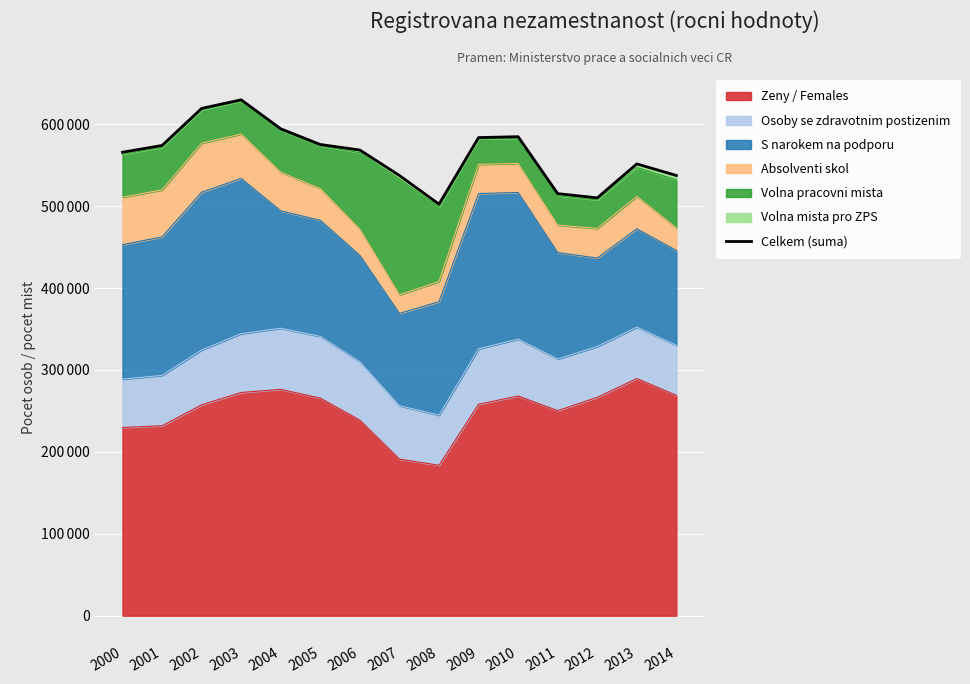

Reading right to left, extract all data points from this chart.

2014=537390	2013=551515	2012=510066	2011=515264	2010=584755	2009=583657	2008=502394	2007=537355	2006=568463	2005=575211	2004=594329	2003=629775	2002=619253	2001=574019	2000=565777